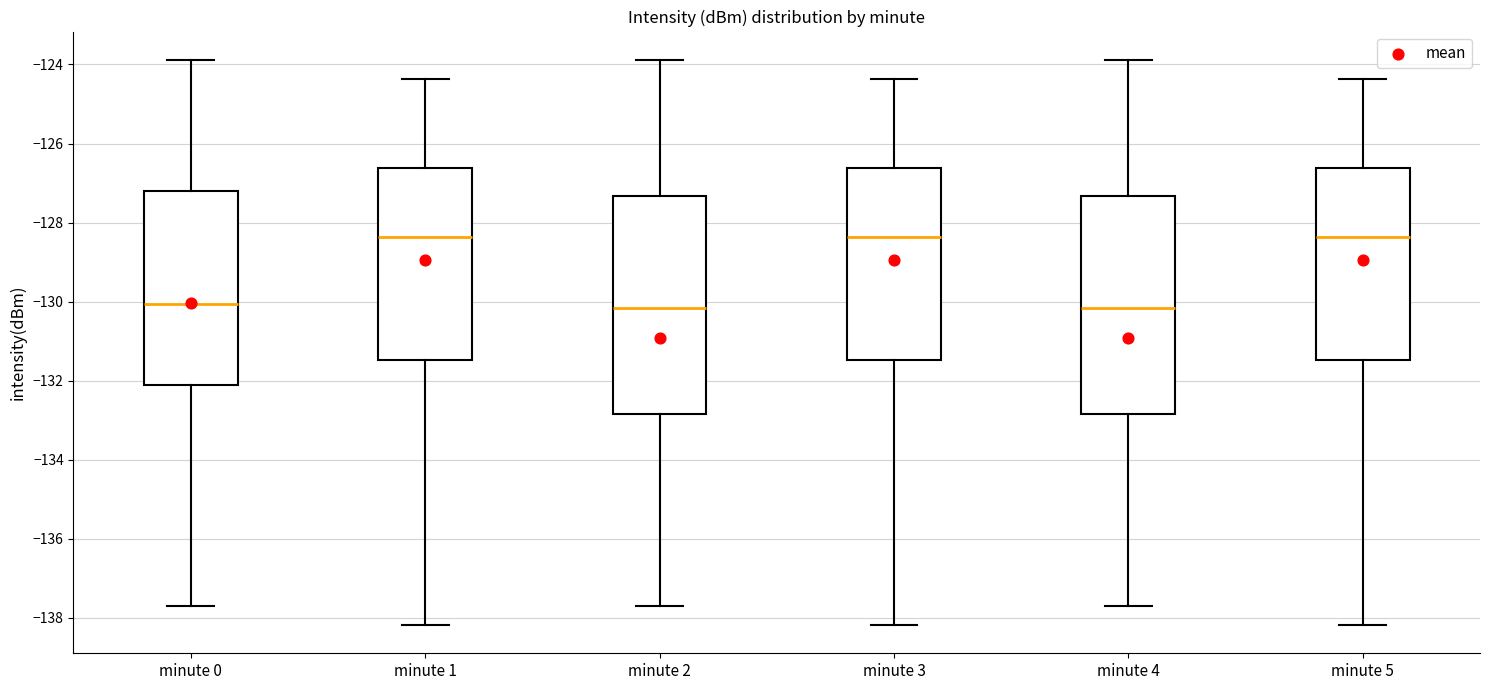

Reading left to right, read every box against the y-axis: the position of its median line, the range the box covers, and the ends of its whiskers. The values are not printed on the chart, so give them approximately, as read against the axis.

minute 0: median -130.0, box -132.2 to -127.2, whiskers -137.8 to -123.8
minute 1: median -128.4, box -131.4 to -126.6, whiskers -138.2 to -124.4
minute 2: median -130.2, box -132.8 to -127.4, whiskers -137.8 to -123.8
minute 3: median -128.4, box -131.4 to -126.6, whiskers -138.2 to -124.4
minute 4: median -130.2, box -132.8 to -127.4, whiskers -137.8 to -123.8
minute 5: median -128.4, box -131.4 to -126.6, whiskers -138.2 to -124.4